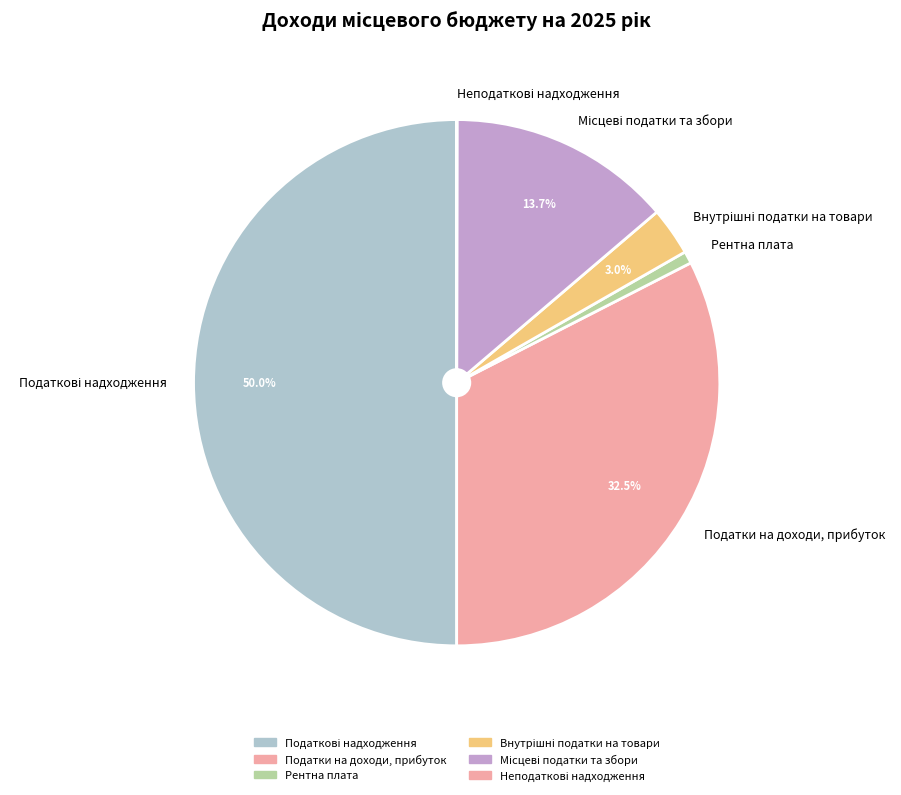

To the nearest percent, what is the difference between the largest and smallest slice percentages?

50%